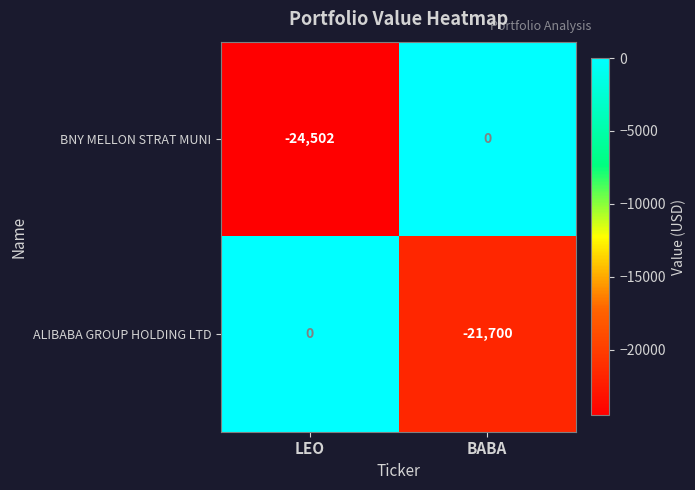

What is the sum of the BNY MELLON STRAT MUNI values at BABA and LEO?

-24502